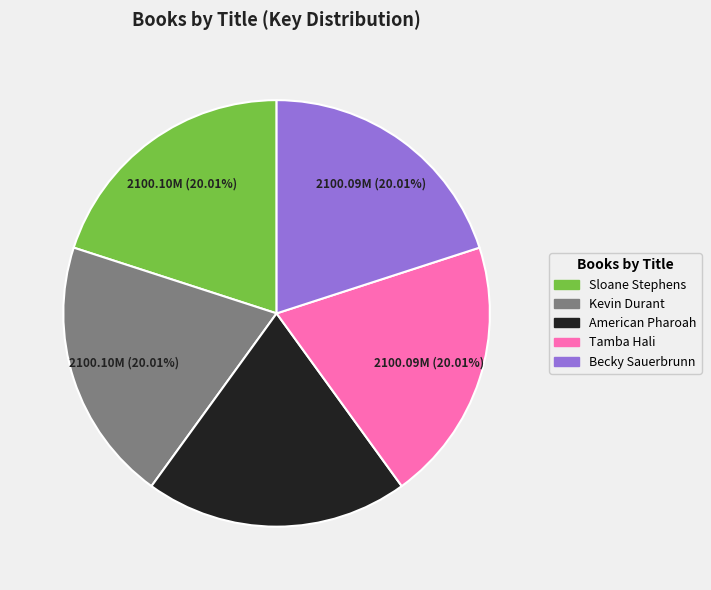

Does Sloane Stephens represent more than half of the total?

No